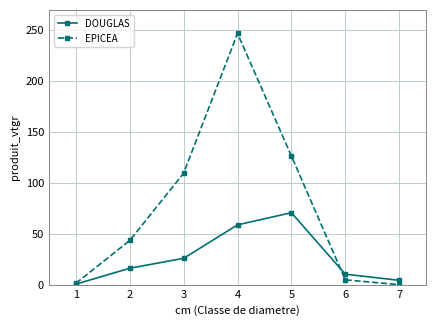

Which series has the largest range (max minus min)?

EPICEA